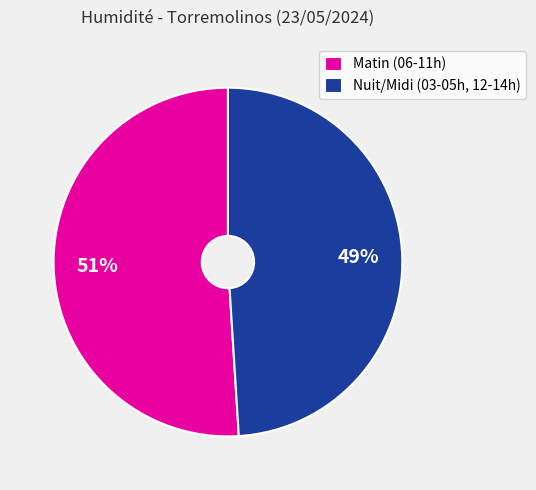

What is the smallest slice in the pie chart?

Nuit/Midi (03-05h, 12-14h)